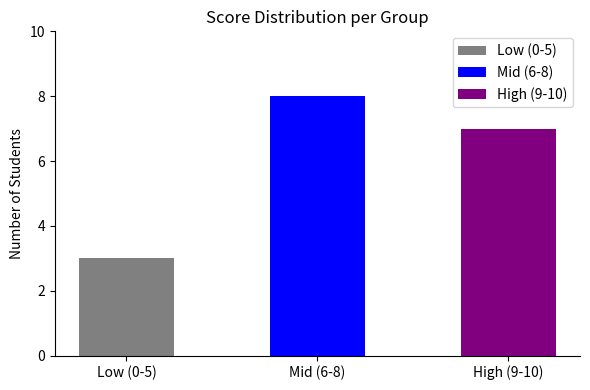

Rank the categories by value from highest to lowest.

Mid (6-8), High (9-10), Low (0-5)